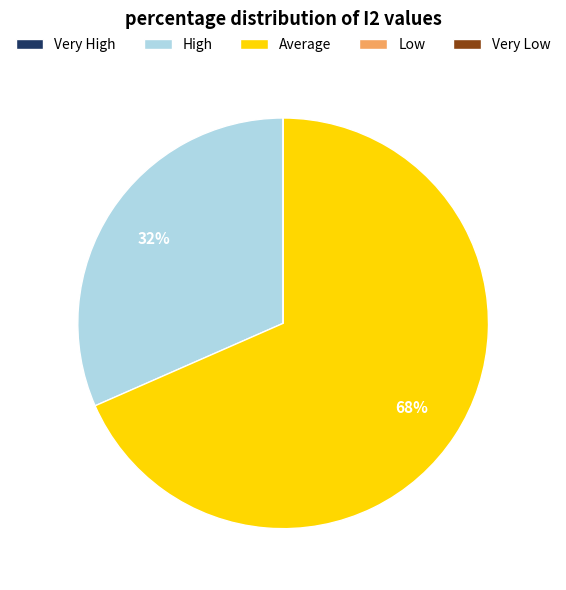

To the nearest percent, what portion does Average represent?

68%